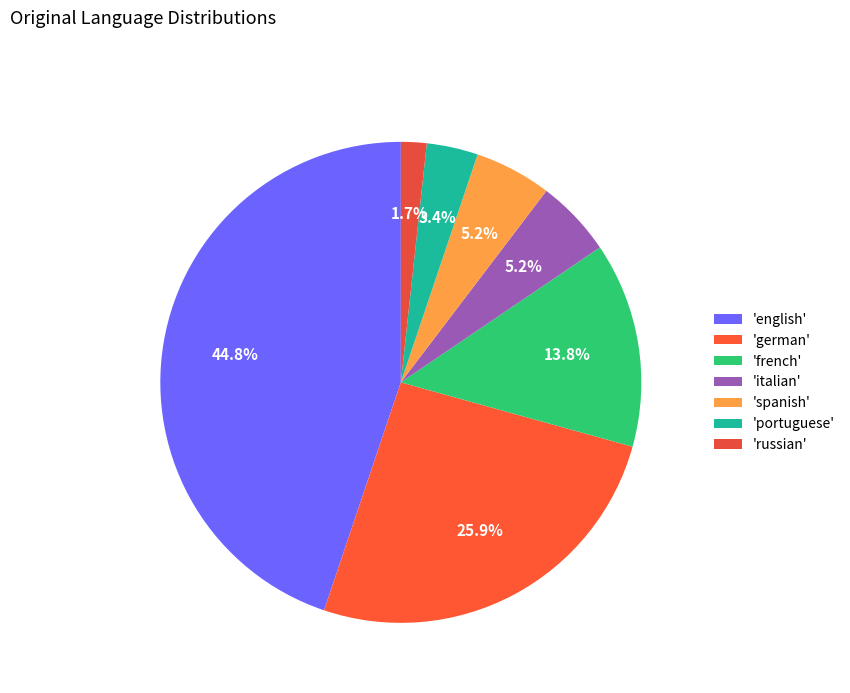

Is there any slice that represents more than half of the pie?

No